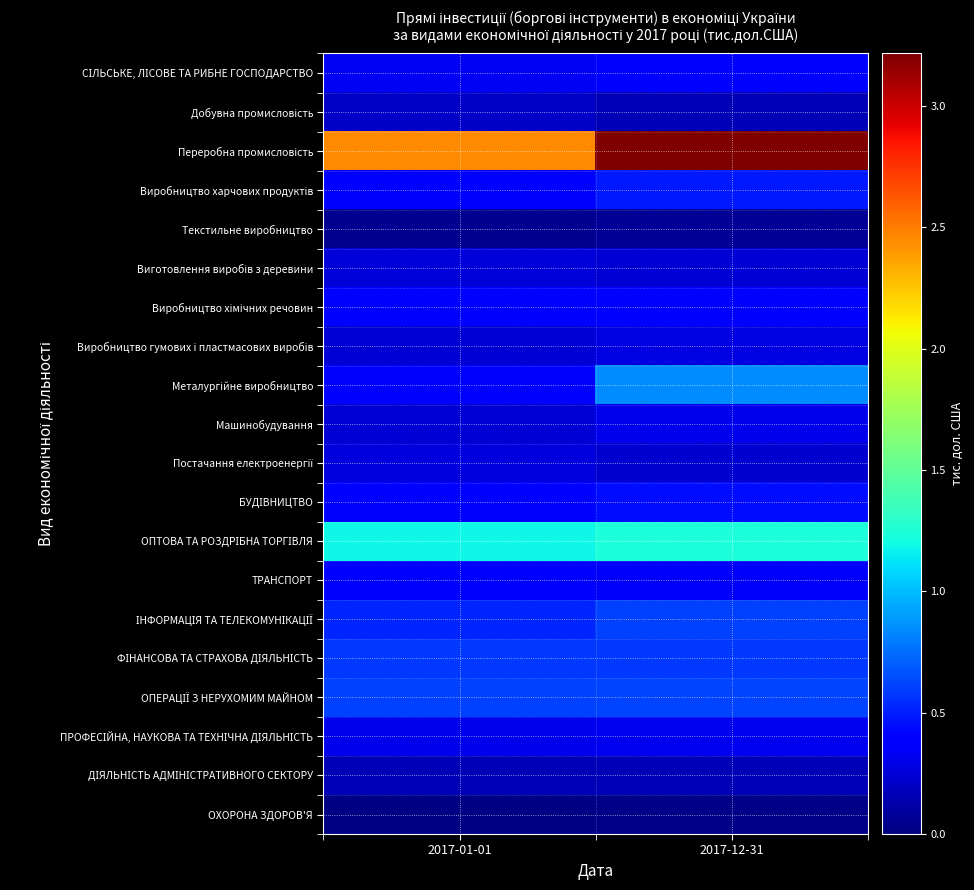

At 2017-01-01, list the series in order from largest to smallest.

Переробна промисловість, ОПТОВА ТА РОЗДРІБНА ТОРГІВЛЯ, ОПЕРАЦІЇ З НЕРУХОМИМ МАЙНОМ, ФІНАНСОВА ТА СТРАХОВА ДІЯЛЬНІСТЬ, ІНФОРМАЦІЯ ТА ТЕЛЕКОМУНІКАЦІЇ, БУДІВНИЦТВО, ТРАНСПОРТ, Виробництво харчових продуктів, Виробництво хімічних речовин, Металургійне виробництво, СІЛЬСЬКЕ, ЛІСОВЕ ТА РИБНЕ ГОСПОДАРСТВО, ПРОФЕСІЙНА, НАУКОВА ТА ТЕХНІЧНА ДІЯЛЬНІСТЬ, Постачання електроенергії, Виготовлення виробів з деревини, Виробництво гумових і пластмасових виробів, Машинобудування, Добувна промисловість, ДІЯЛЬНІСТЬ АДМІНІСТРАТИВНОГО СЕКТОРУ, Текстильне виробництво, ОХОРОНА ЗДОРОВ'Я